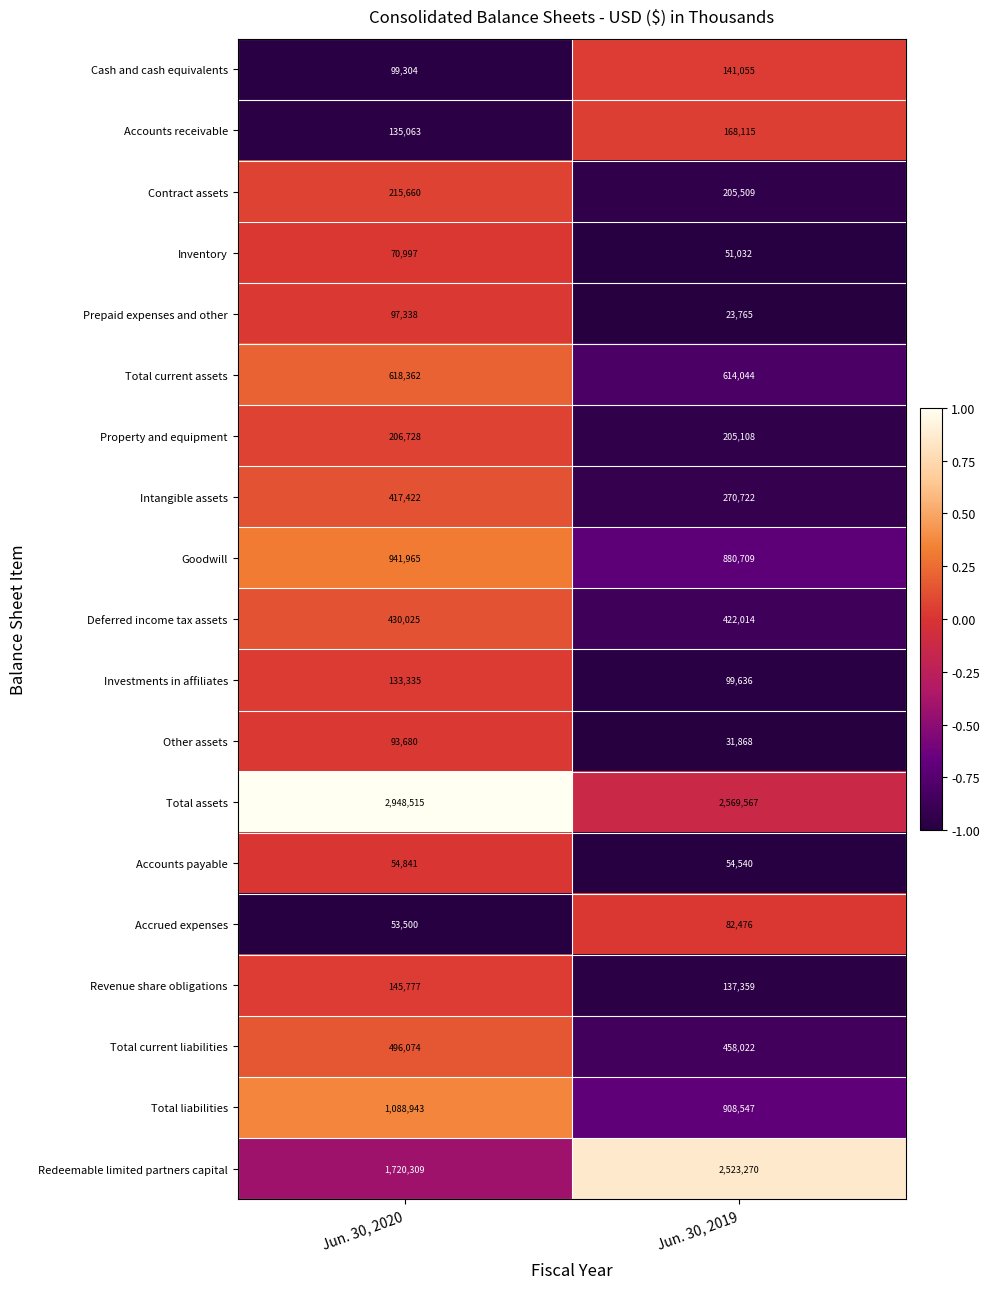

What is the maximum value shown in the chart?

2948515